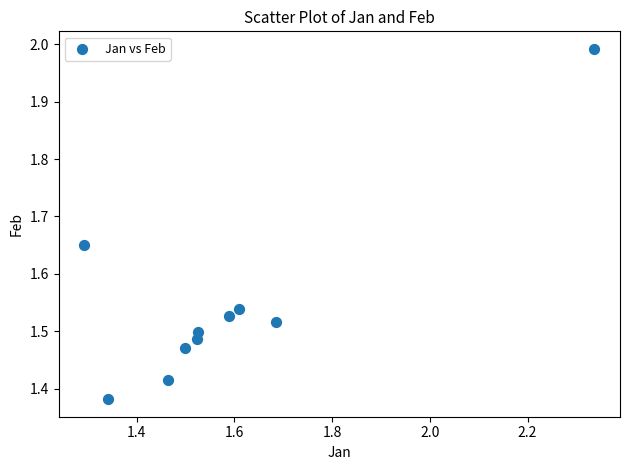

What is the average X value?

1.6